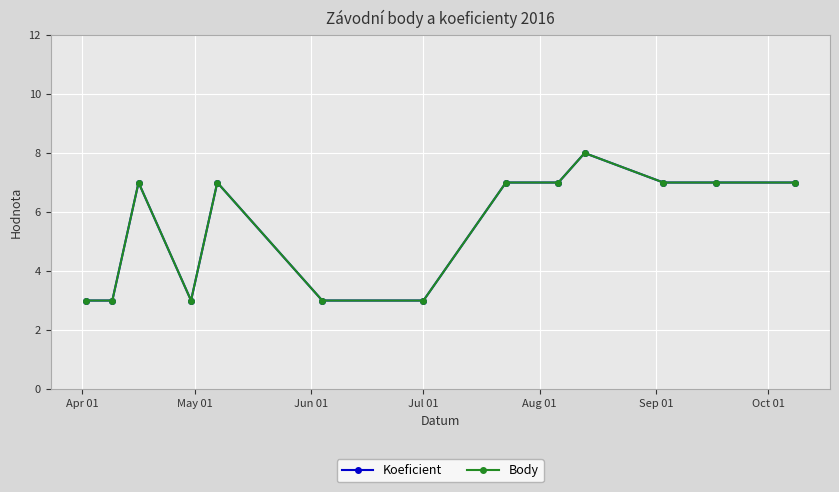

True or false: Body and Koeficient intersect in this chart.

False